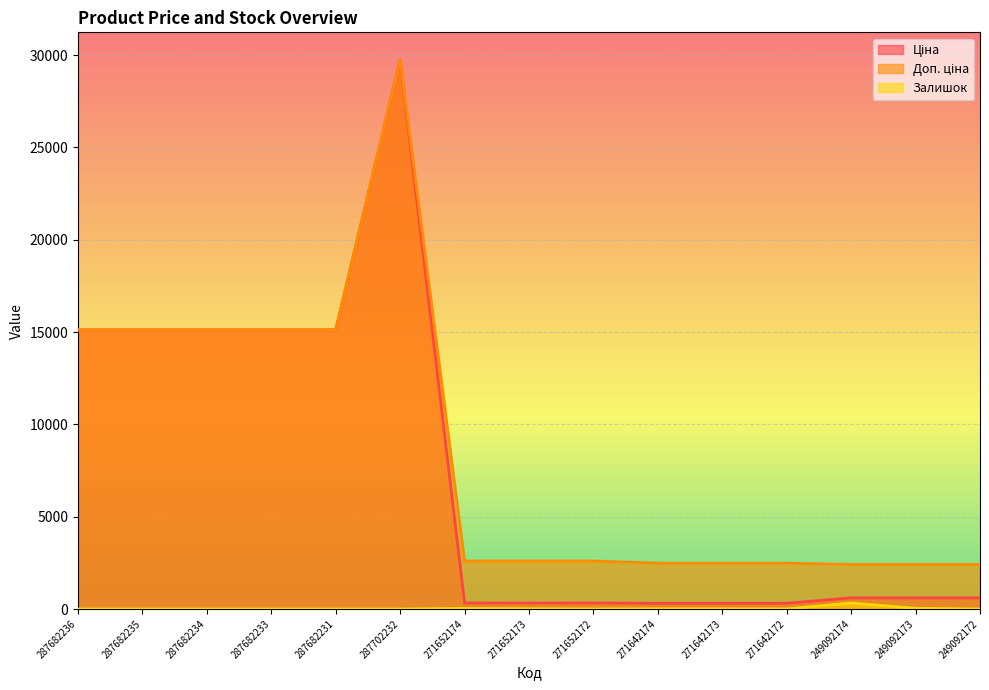

Does the chart display data point markers on the line(s)?

No